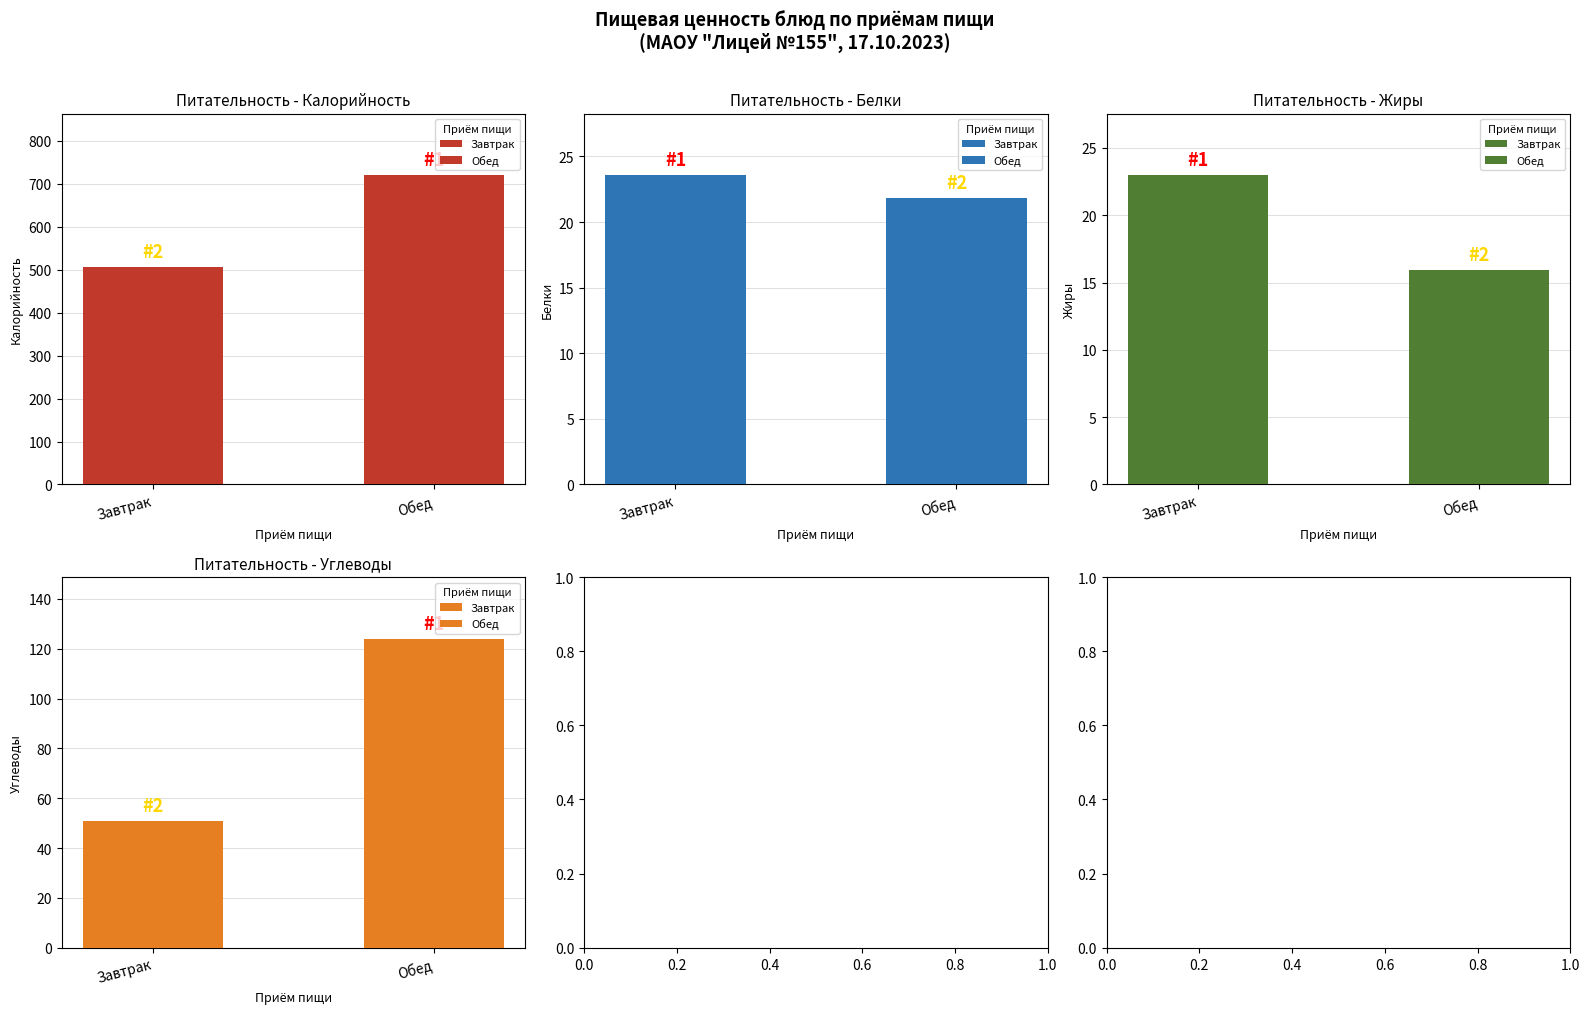

What is the minimum value shown in the chart?

15.9